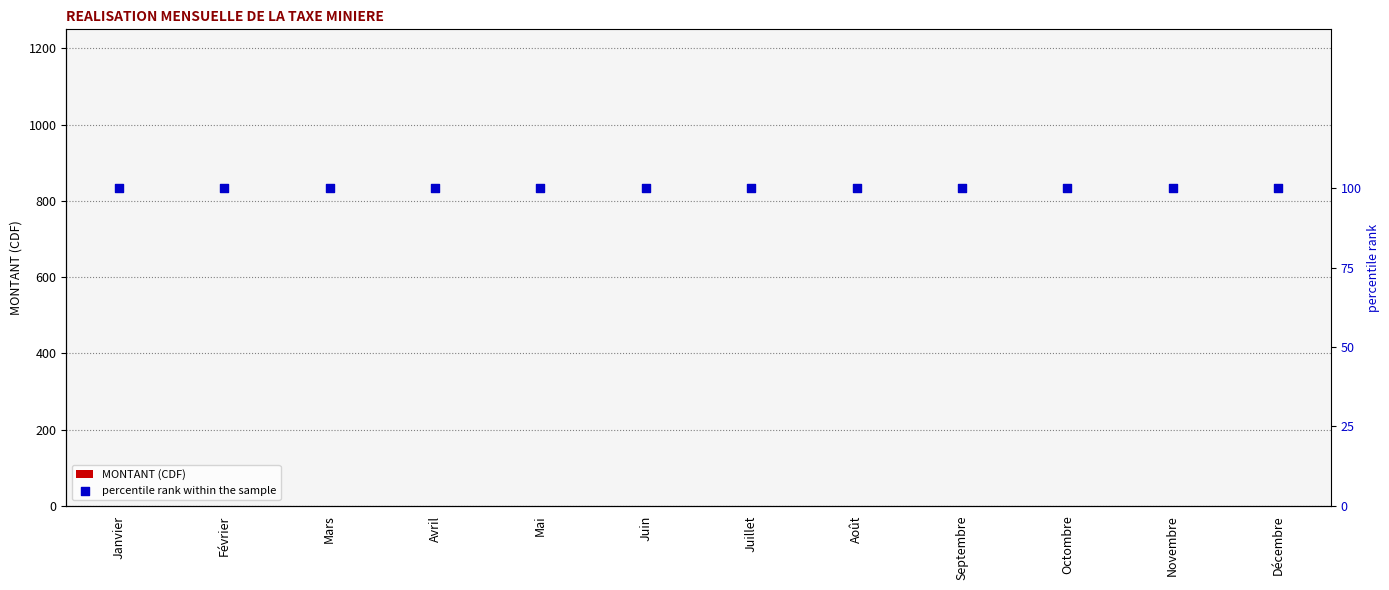

What is the total value across all series at Août?

100